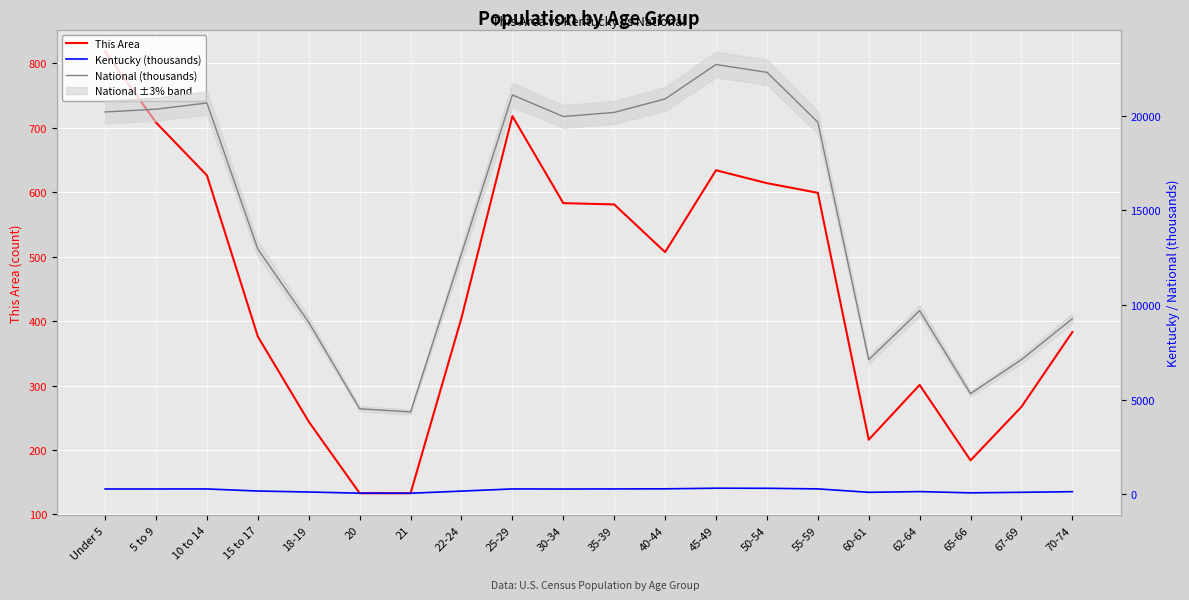

Reading left to right, extract all data points from this chart.

This Area: Under 5=818.0	5 to 9=708.0	10 to 14=626.0	15 to 17=376.0	18-19=244.0	20=133.0	21=133.0	22-24=405.0	25-29=718.0	30-34=583.0	35-39=581.0	40-44=507.0	45-49=634.0	50-54=614.0	55-59=599.0	60-61=216.0	62-64=301.0	65-66=184.0	67-69=267.0	70-74=383.0
Kentucky (thousands): Under 5=282.4	5 to 9=282.9	10 to 14=284.2	15 to 17=174.0	18-19=122.8	20=61.3	21=58.7	22-24=170.0	25-29=285.3	30-34=280.9	35-39=285.4	40-44=291.3	45-49=323.6	50-54=319.5	55-59=288.0	60-61=106.5	62-64=144.5	65-66=78.5	67-69=107.2	70-74=139.7
National (thousands): Under 5=20201.4	5 to 9=20348.7	10 to 14=20677.2	15 to 17=12954.3	18-19=9086.1	20=4519.1	21=4354.3	22-24=12712.6	25-29=21101.8	30-34=19962.1	35-39=20179.6	40-44=20891.0	45-49=22708.6	50-54=22298.1	55-59=19664.8	60-61=7113.7	62-64=9704.2	65-66=5319.9	67-69=7115.4	70-74=9278.2